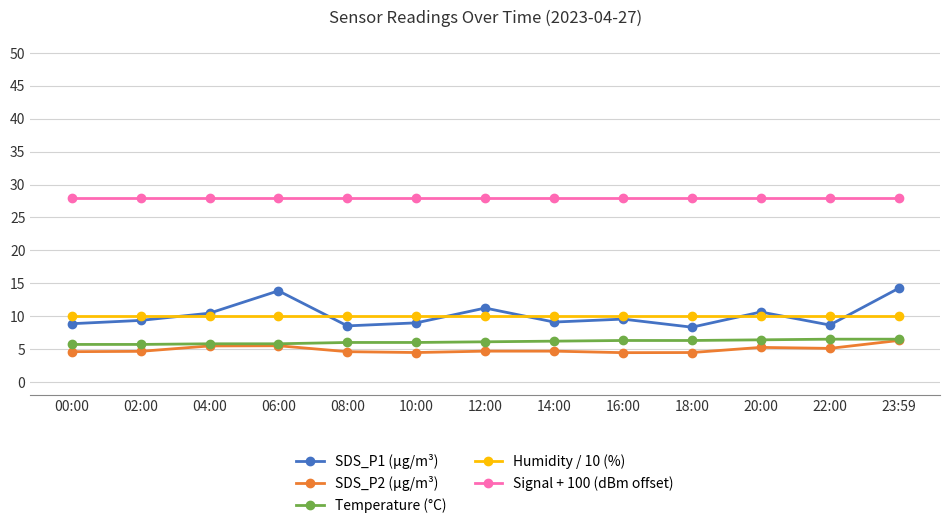

True or false: Humidity / 10 (%) has a value of 10.0 at 23:59.

True